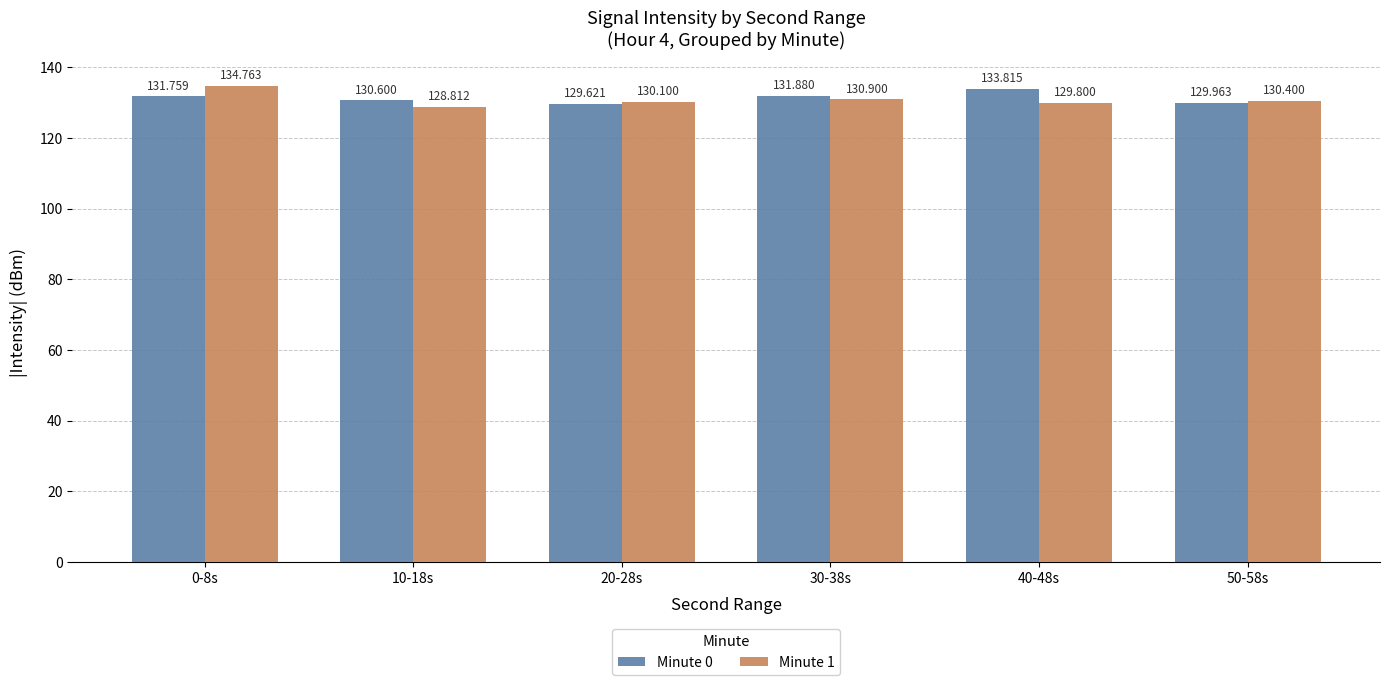

At 30-38s, list the series in order from largest to smallest.

Minute 0, Minute 1